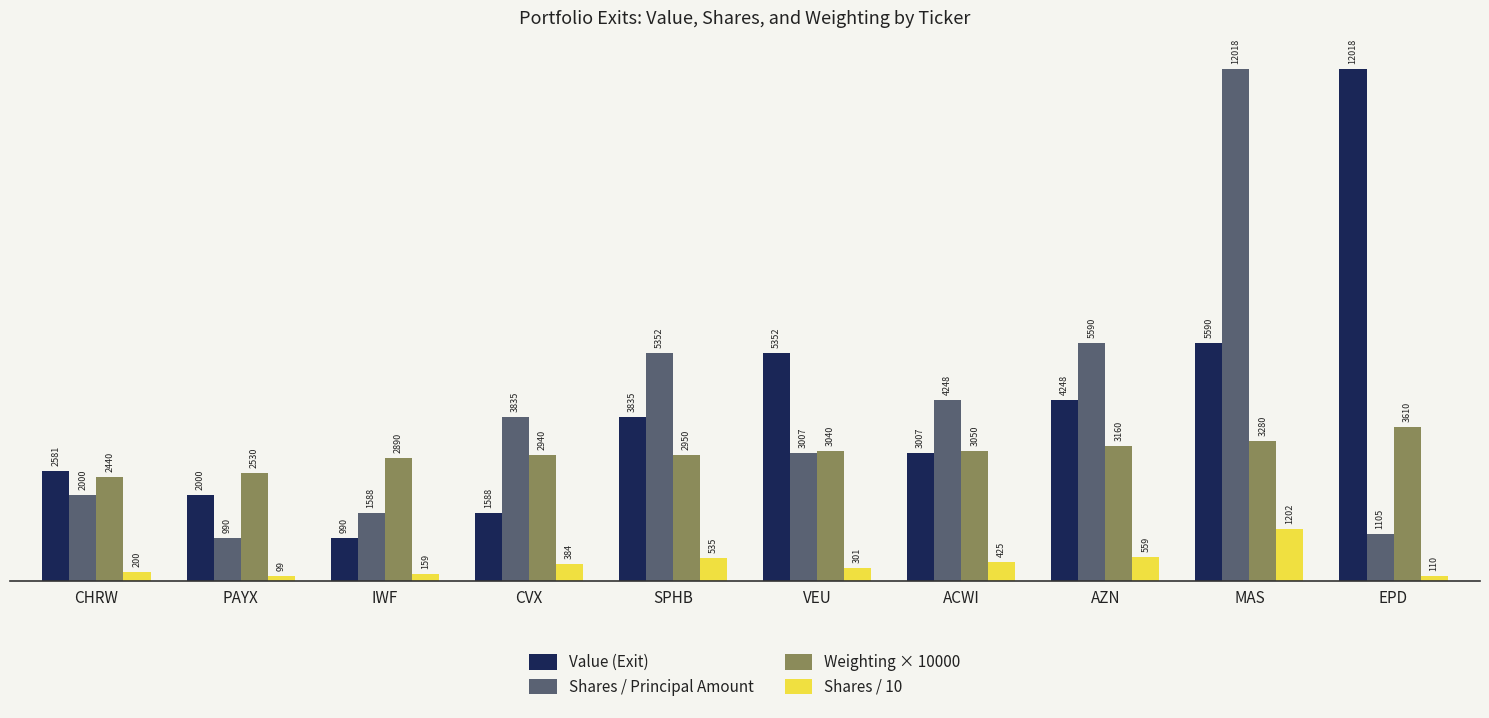

At ACWI, list the series in order from largest to smallest.

Shares / Principal Amount, Weighting × 10000, Value (Exit), Shares / 10